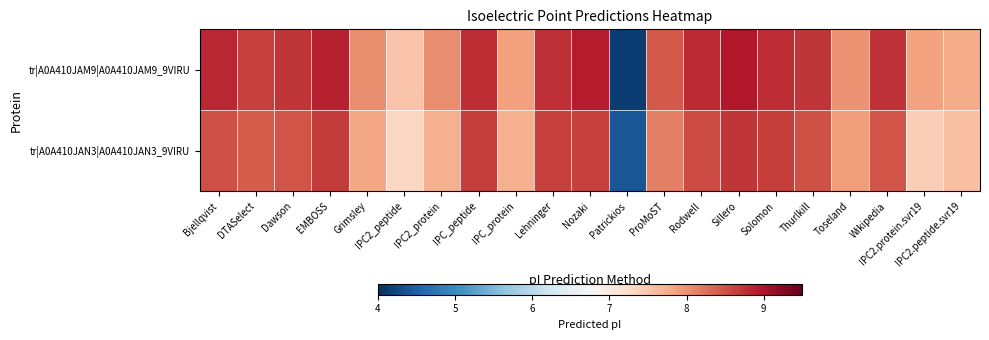

List the series in order of their peak value, highest first.

tr|A0A410JAM9|A0A410JAM9_9VIRU, tr|A0A410JAN3|A0A410JAN3_9VIRU